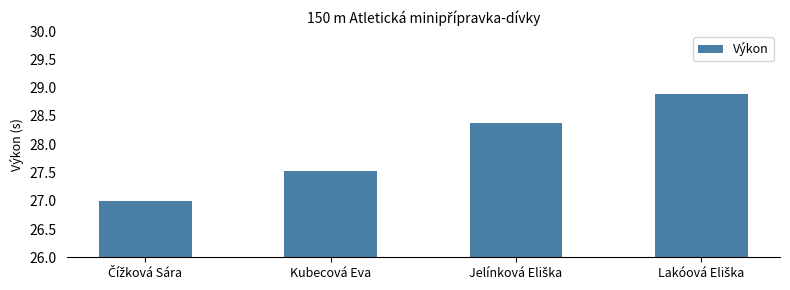

How many values exceed 28?

2